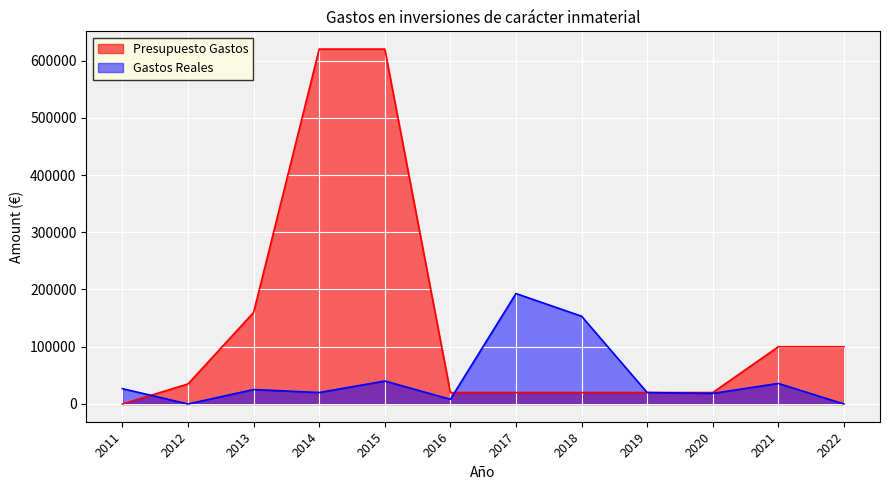

True or false: Presupuesto Gastos has a value of 100000.0 at 2021.

True